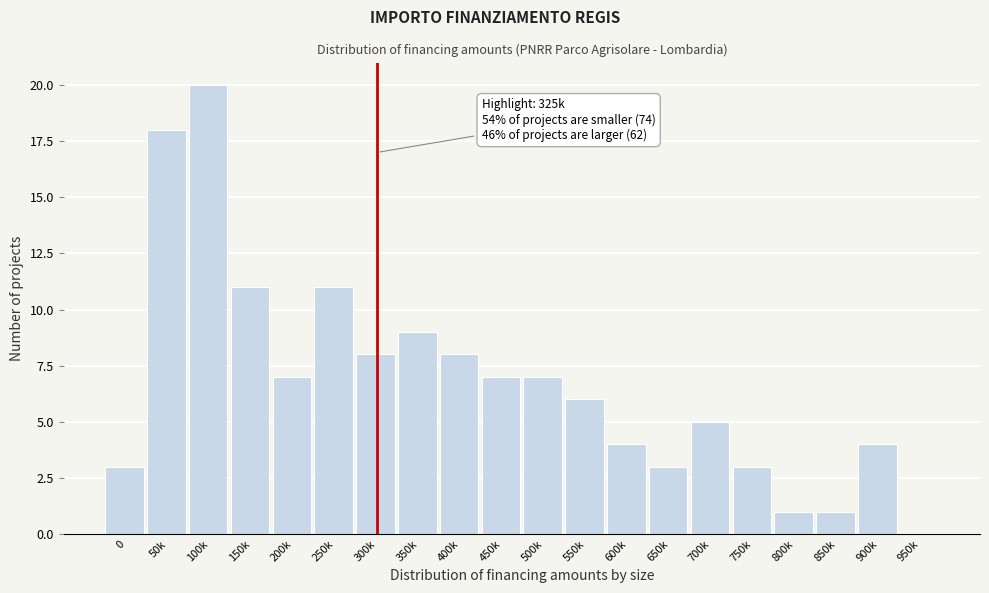

Reading left to right, list all the values displayed in this chart.

0=3	50k=18	100k=20	150k=11	200k=7	250k=11	300k=8	350k=9	400k=8	450k=7	500k=7	550k=6	600k=4	650k=3	700k=5	750k=3	800k=1	850k=1	900k=4	950k=0